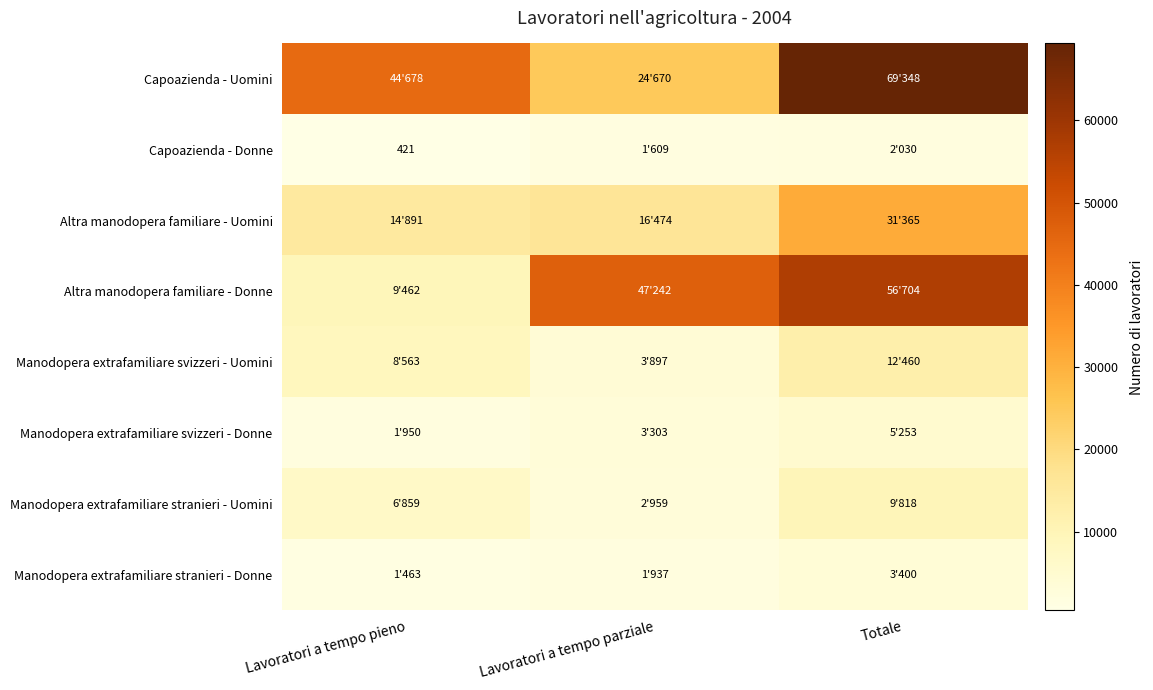

The Capoazienda - Donne series shows 592 at Lavoratori a tempo pieno. True or false?

False